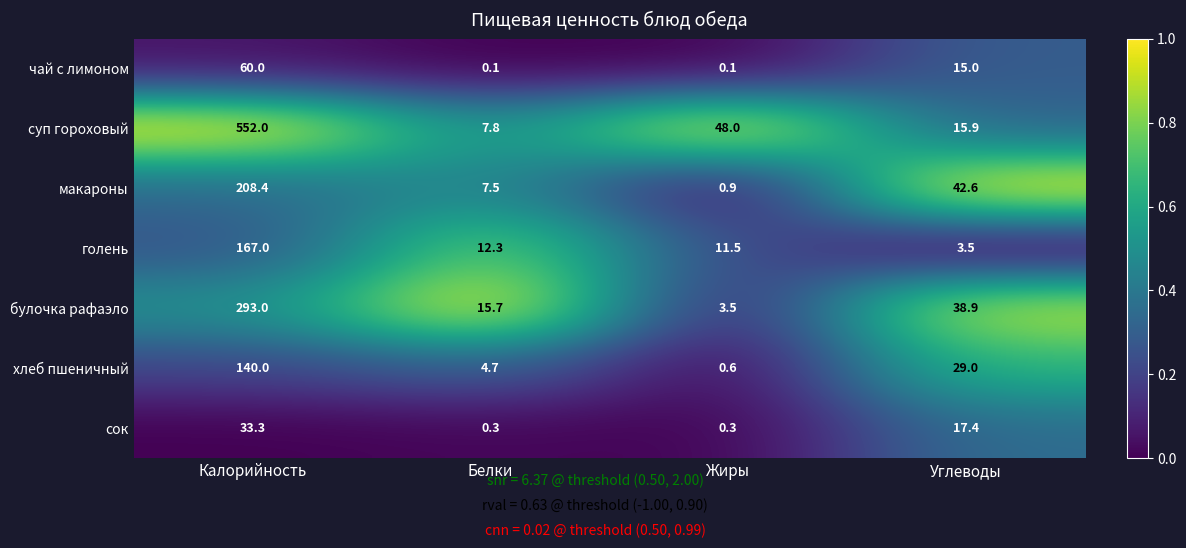

Which category has the highest value across all series?

Калорийность